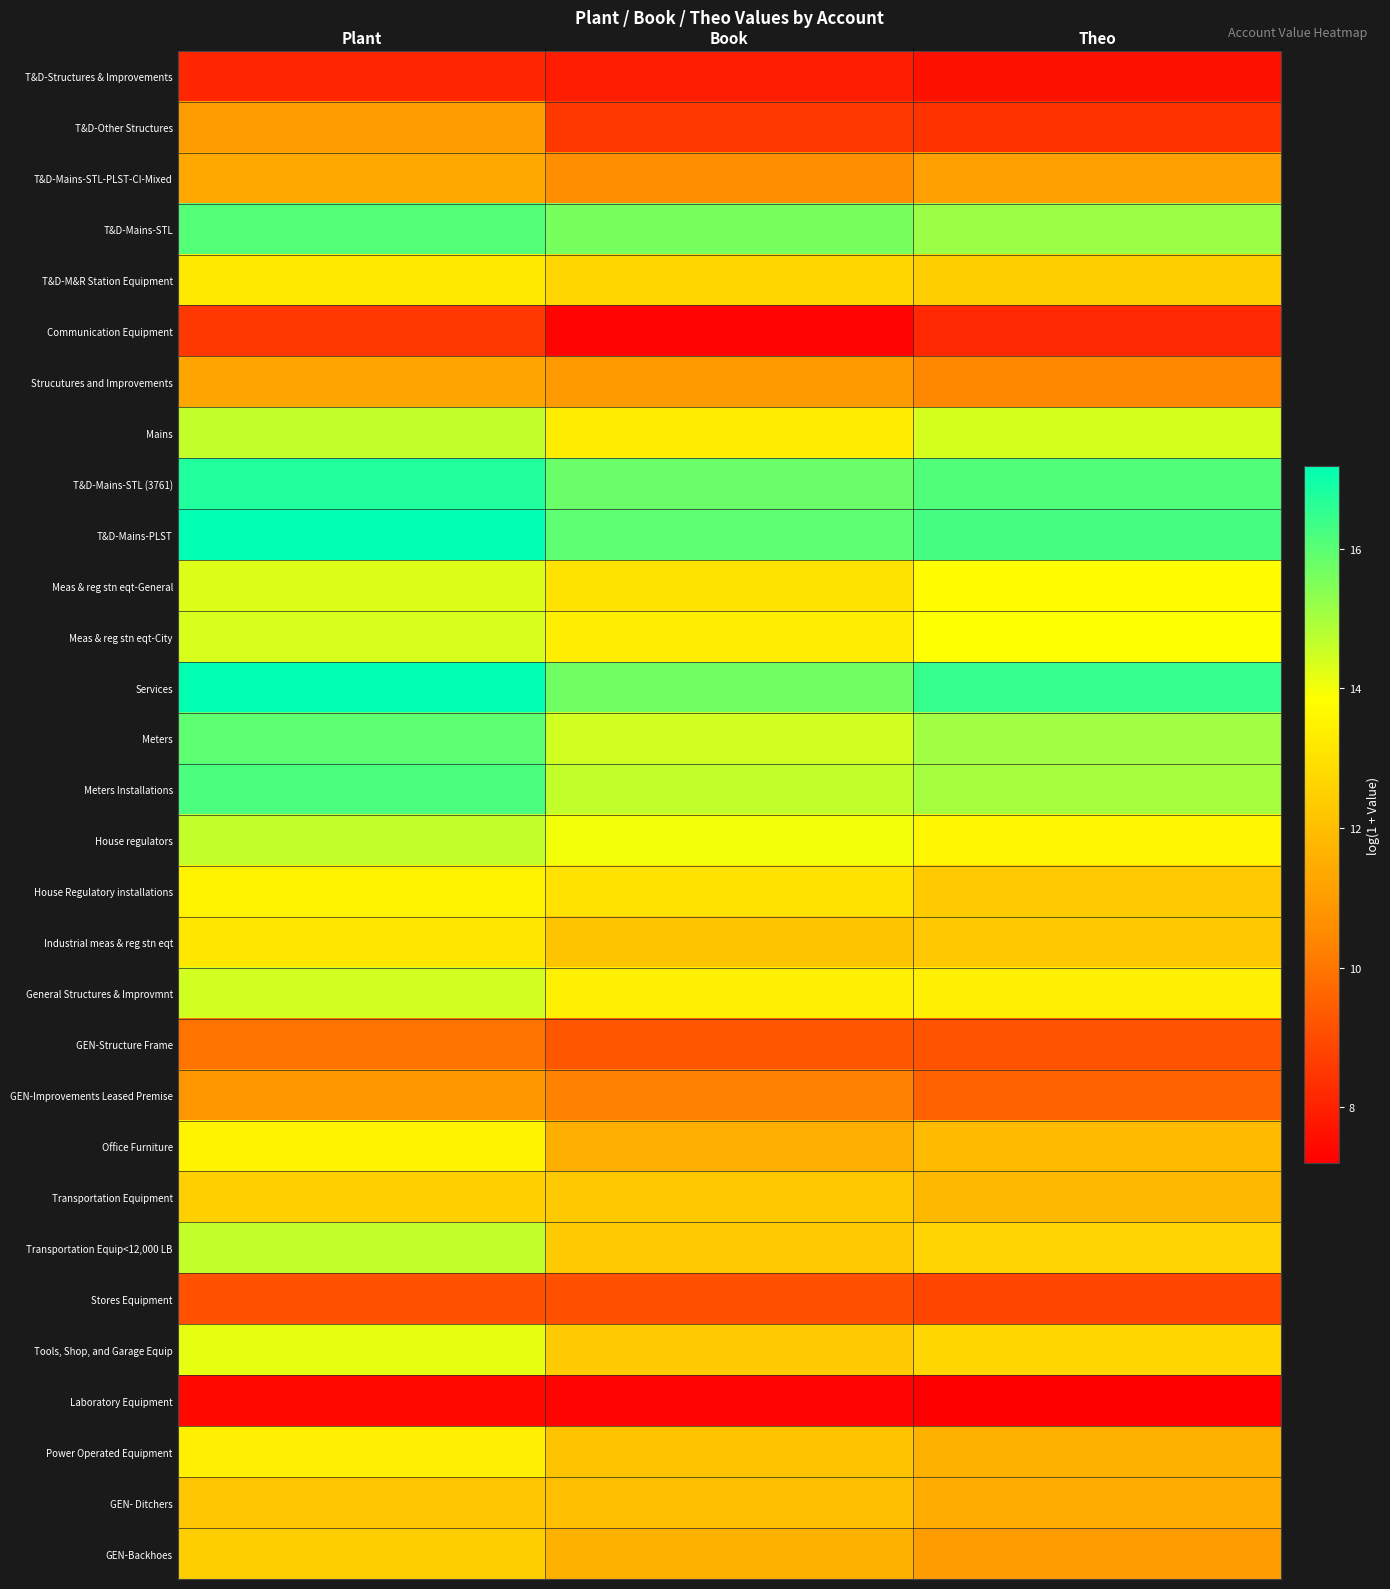

List the series in order of their peak value, highest first.

T&D-Mains-PLST, Services, T&D-Mains-STL (3761), Meters Installations, T&D-Mains-STL, Meters, Mains, House regulators, Transportation Equip<12,000 LB, General Structures & Improvmnt, Meas & reg stn eqt-City, Meas & reg stn eqt-General, Tools, Shop, and Garage Equip, Office Furniture, House Regulatory installations, Power Operated Equipment, T&D-M&R Station Equipment, Industrial meas & reg stn eqt, Transportation Equipment, GEN-Backhoes, GEN- Ditchers, T&D-Mains-STL-PLST-CI-Mixed, Strucutures and Improvements, T&D-Other Structures, GEN-Improvements Leased Premise, GEN-Structure Frame, Stores Equipment, Communication Equipment, T&D-Structures & Improvements, Laboratory Equipment